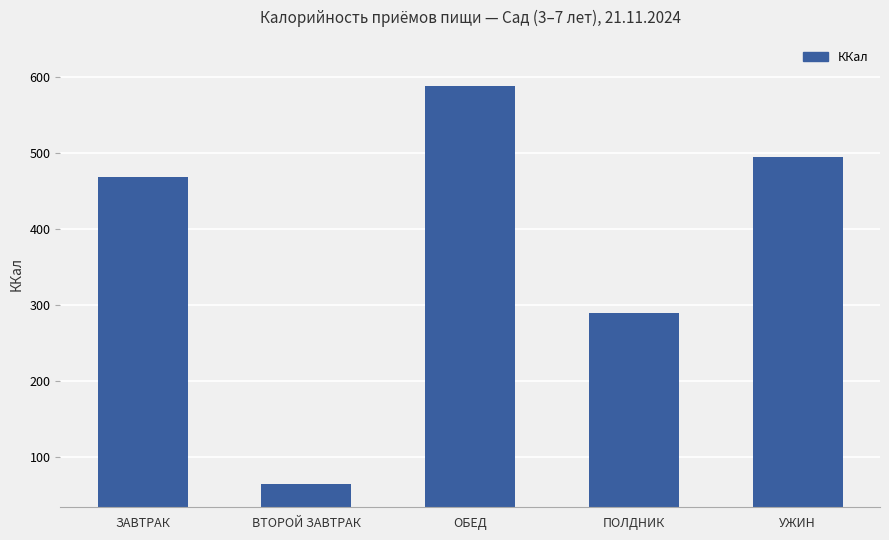

Rank the categories by value from highest to lowest.

ОБЕД, УЖИН, ЗАВТРАК, ПОЛДНИК, ВТОРОЙ ЗАВТРАК